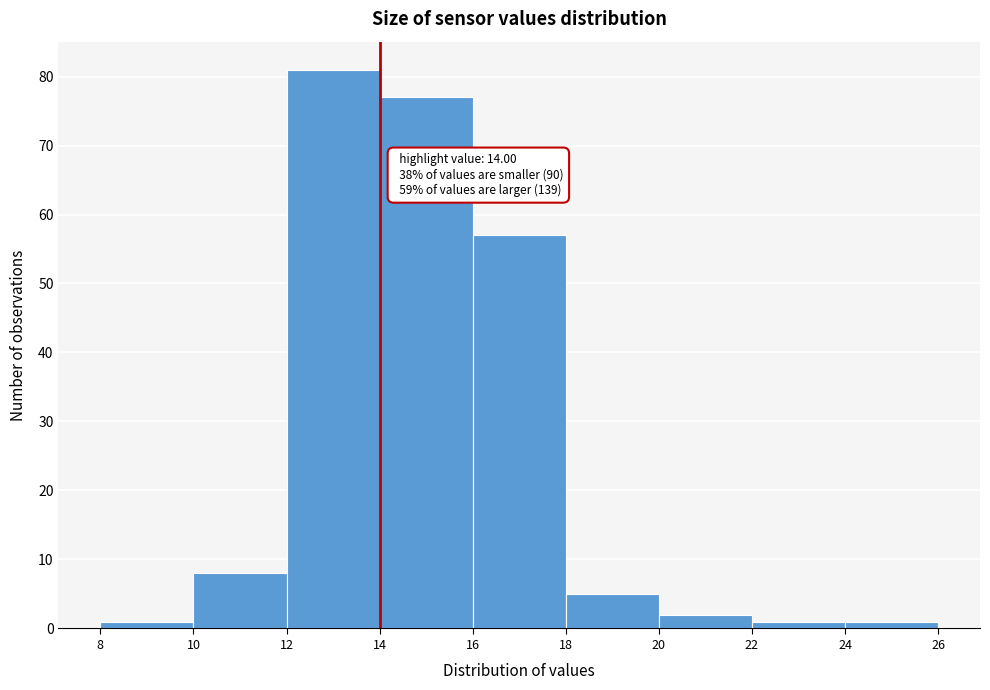

Over which range of the x-axis is the bar tallest?

12 to 14